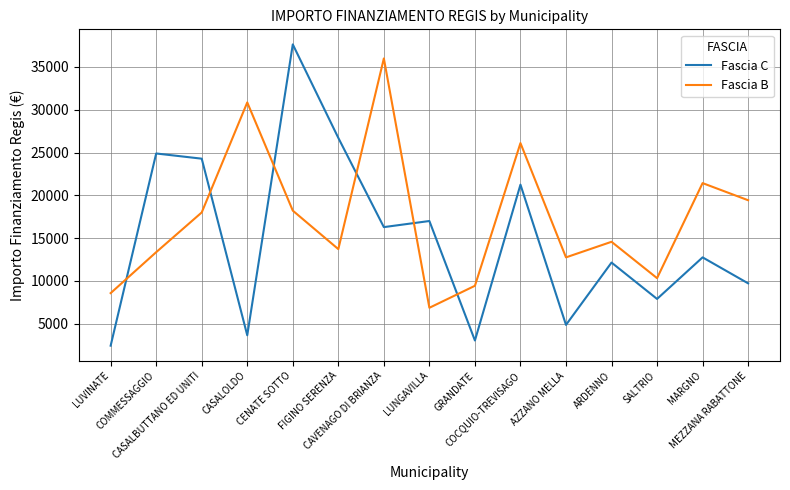

What is the total value across all series at CENATE SOTTO?

55844